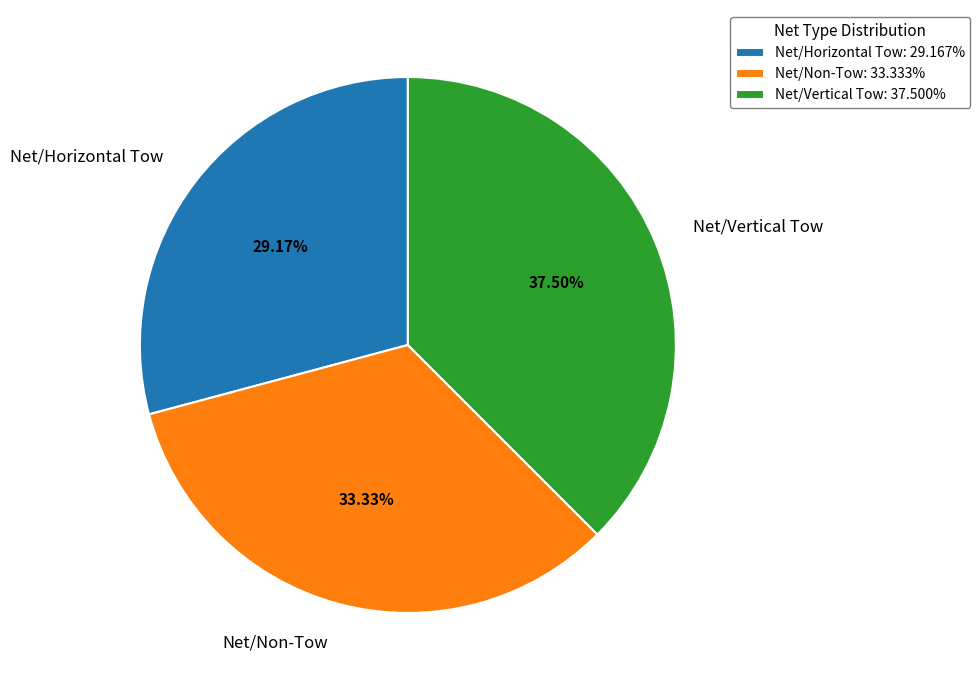

Rank the categories by value from highest to lowest.

Net/Vertical Tow, Net/Non-Tow, Net/Horizontal Tow